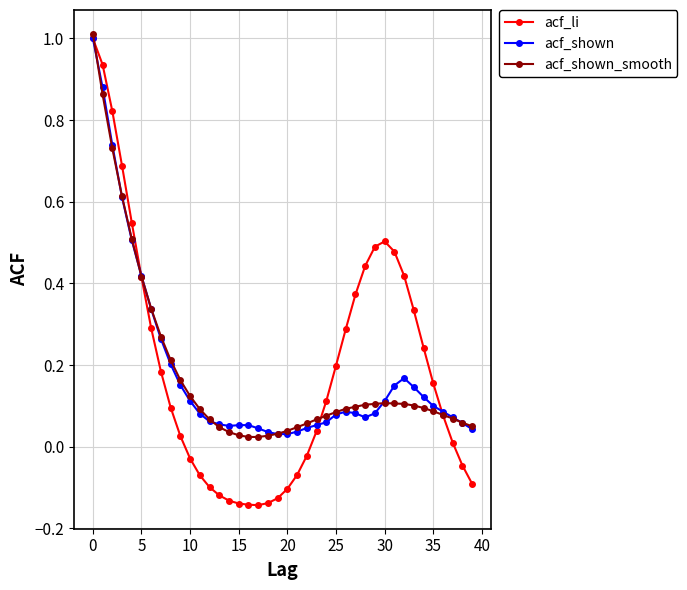

List the series in order of their overall mean, highest first.

acf_li, acf_shown, acf_shown_smooth